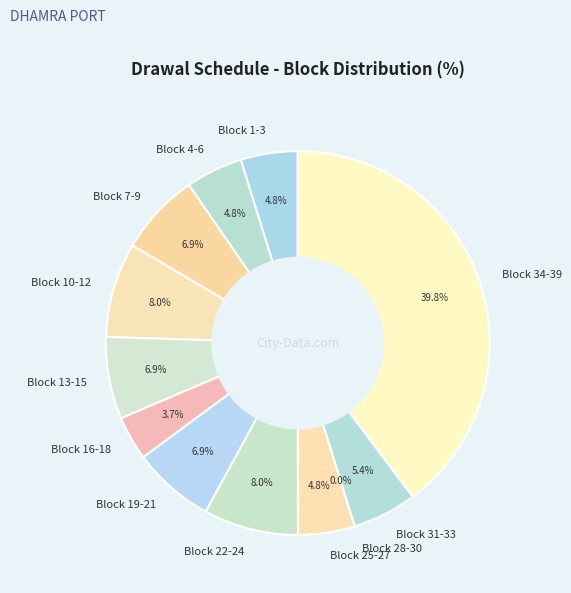

Is 34 the majority of the pie?

No